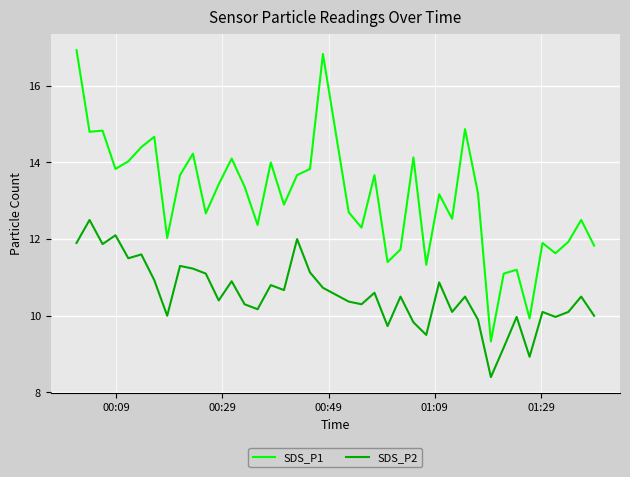

What is the maximum value shown in the chart?

16.9